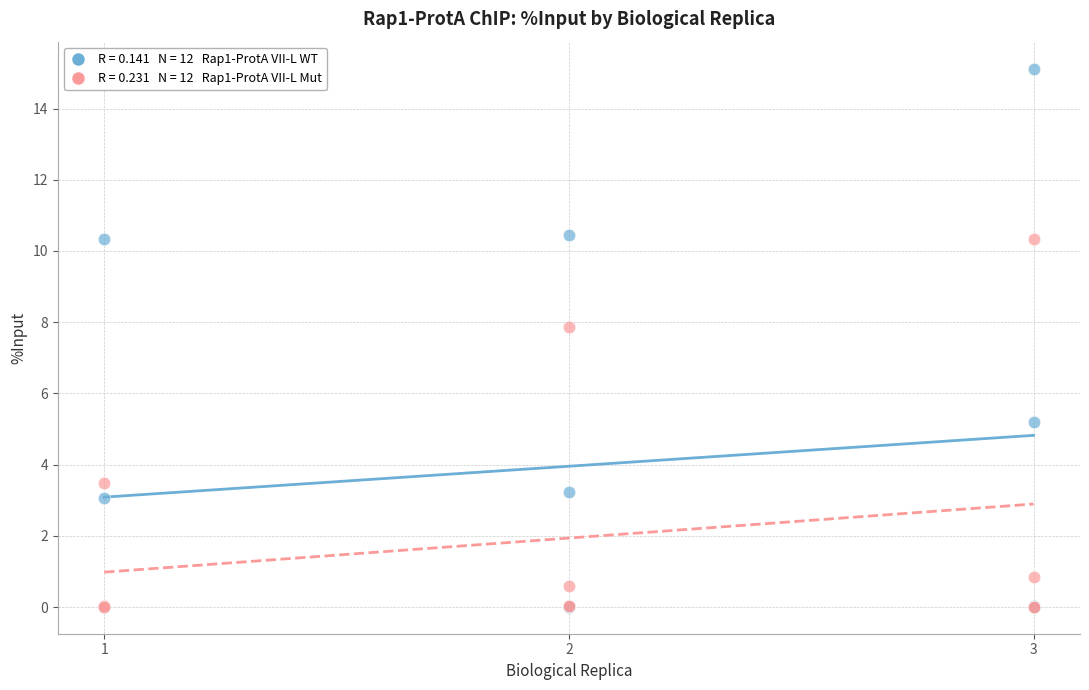

Across all series, what Y value is closest to 7?

7.9